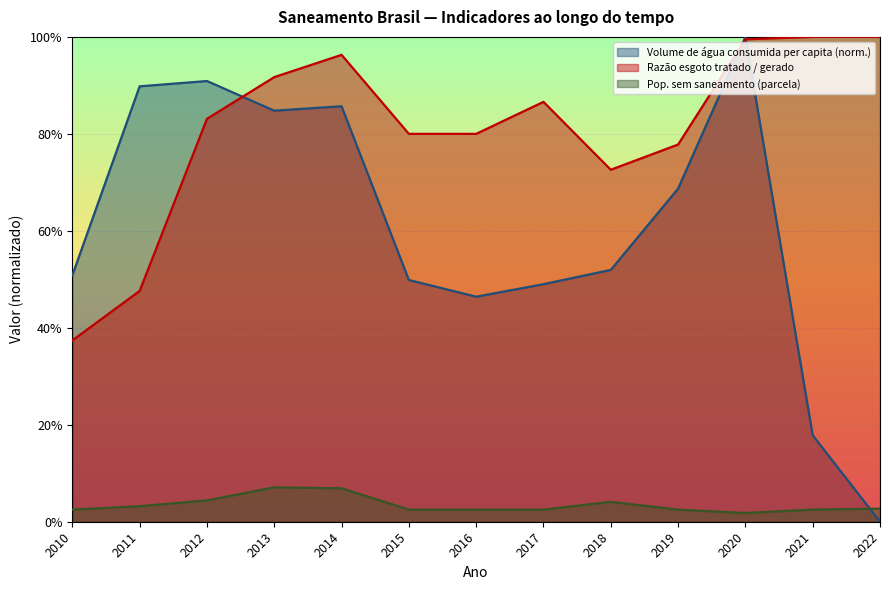

True or false: Parcela da população total que mora em domicílios sem saneamento and Razão entre volume de esgoto tratado e volume de esgoto gerado intersect in this chart.

False